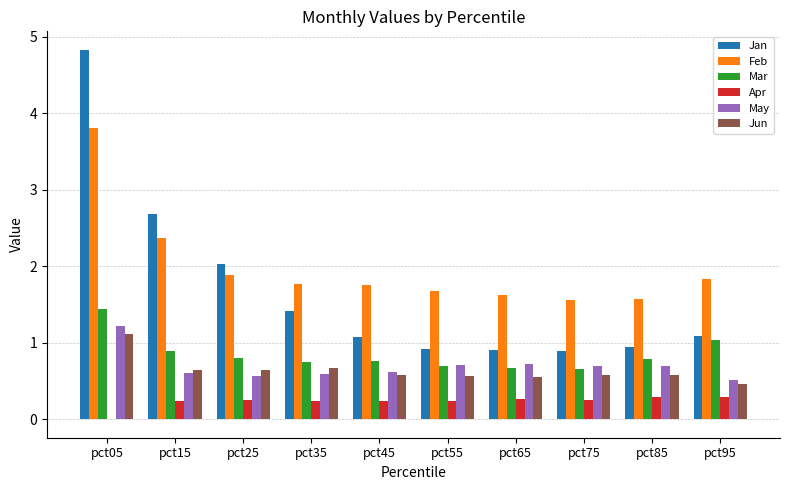

At which category is the sum across all series the highest?

pct05